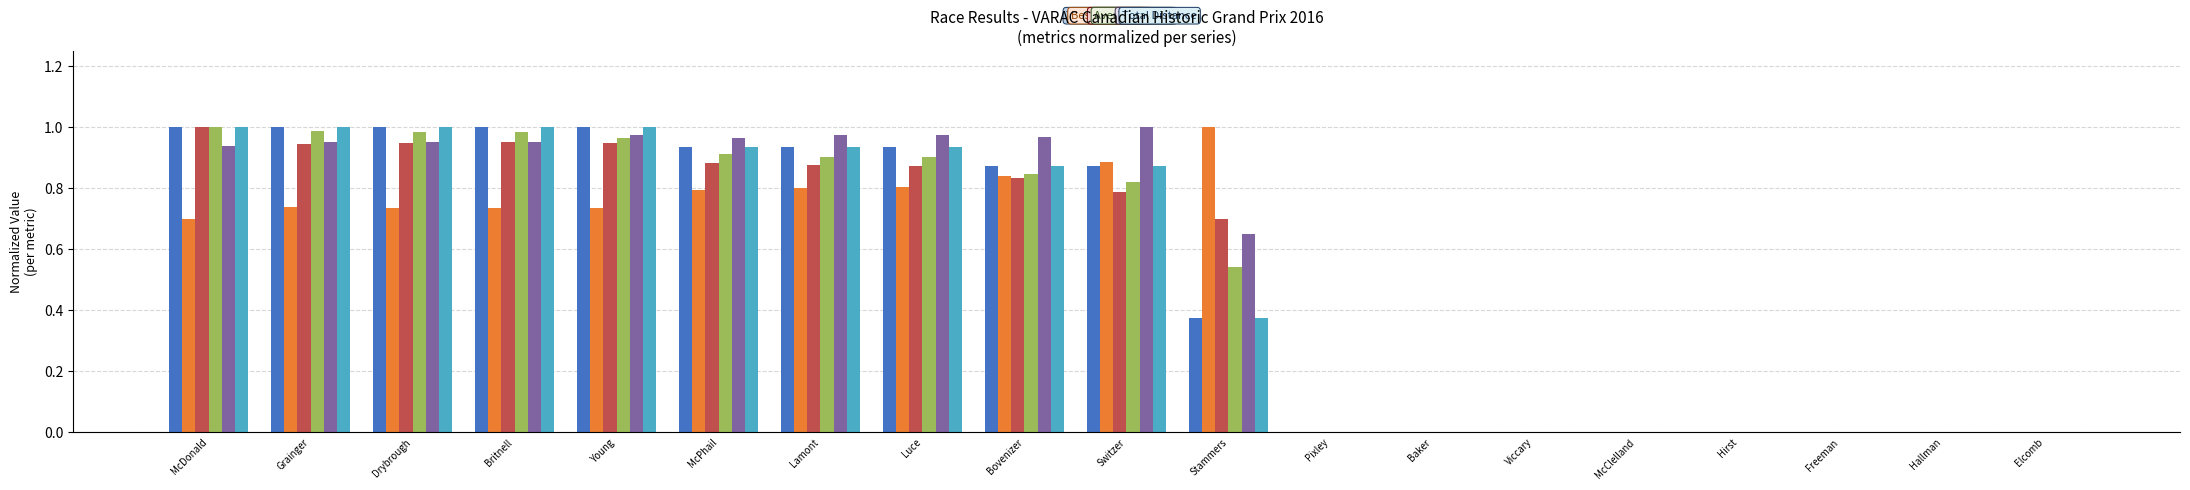

What is the total value across all series at Luce?

5.4